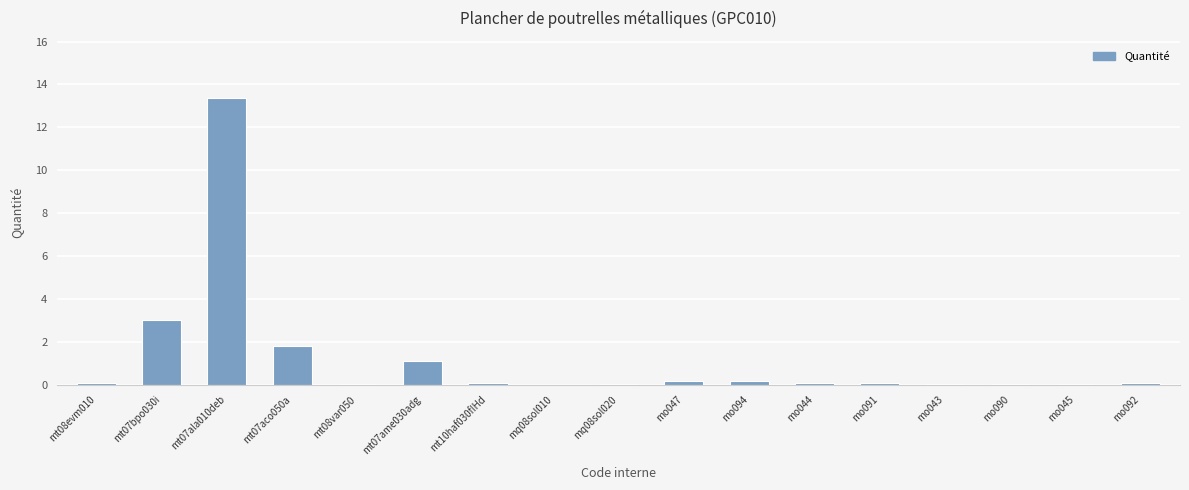

What is the sum of all values?

20.2